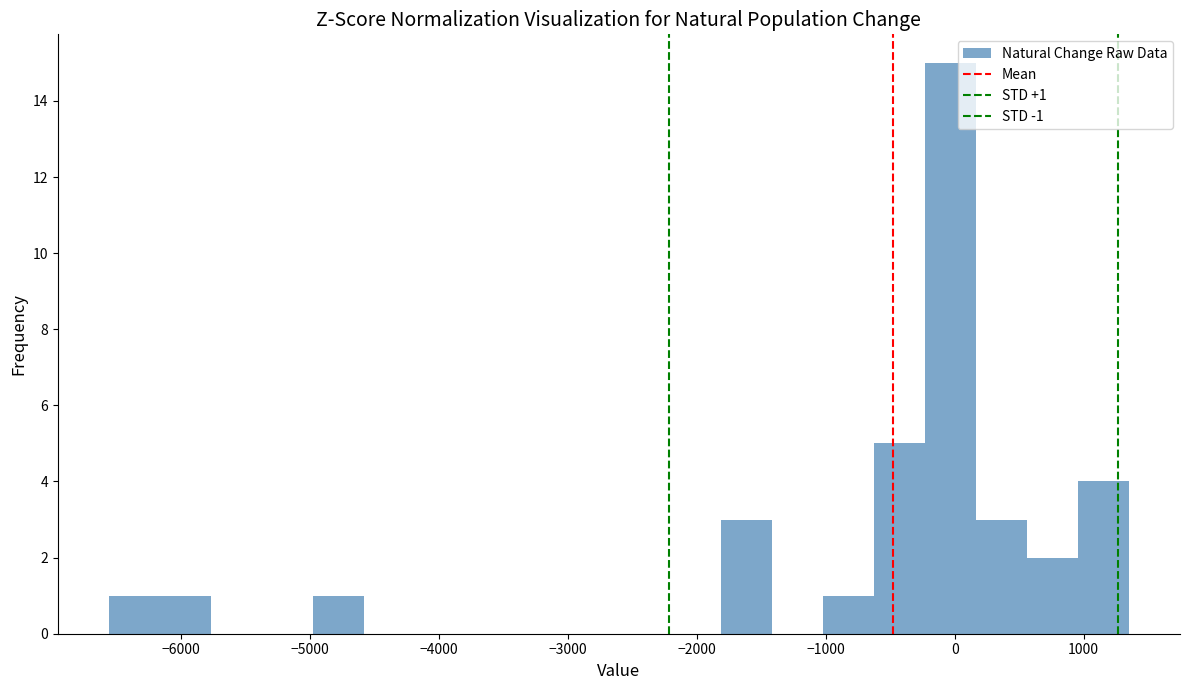

Read against the x-axis, roughly where is the centre of the tallest bar?

0